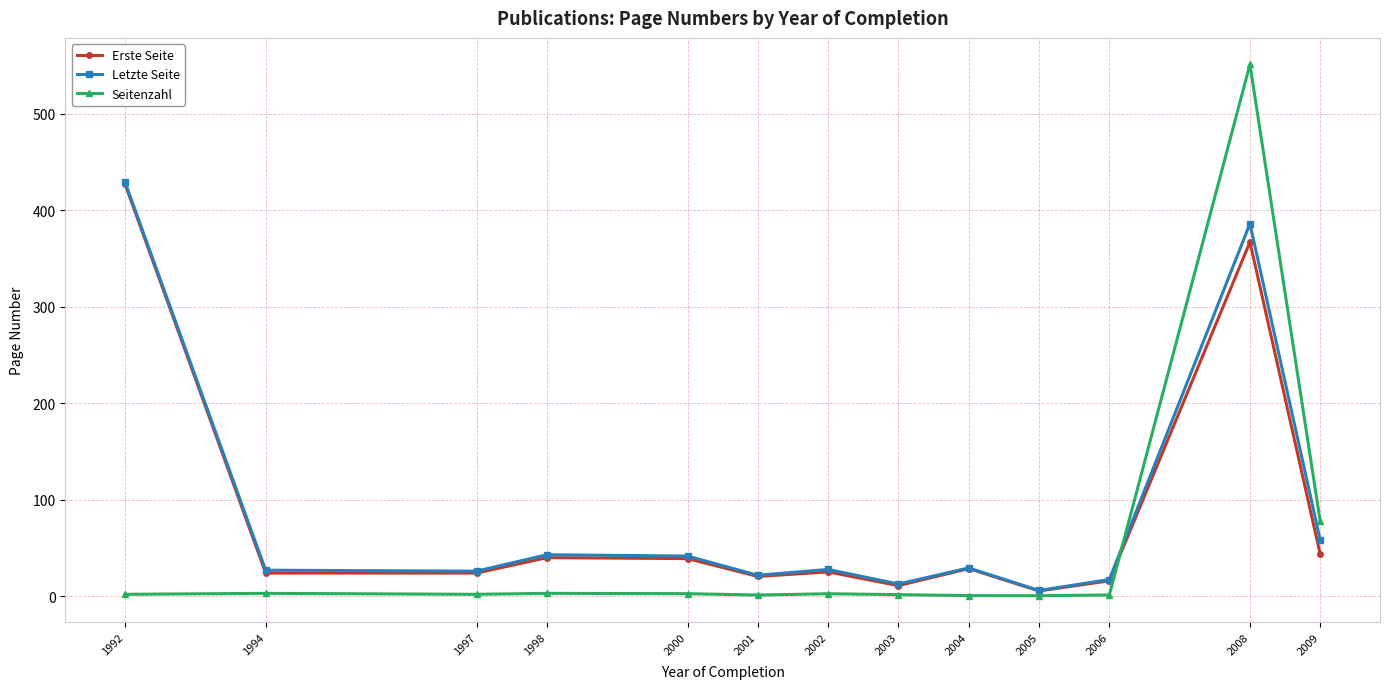

What are all the series names shown in the legend?

Erste Seite, Letzte Seite, Seitenzahl